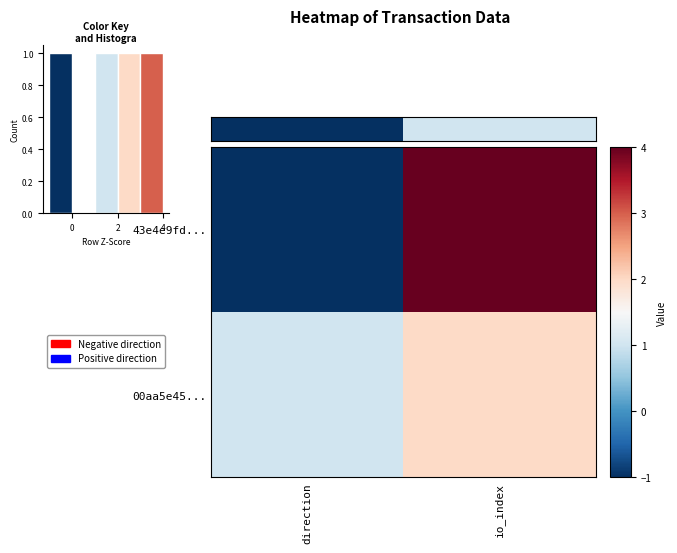

List the labels in order of 00aa5e45... value, largest first.

io_index, direction